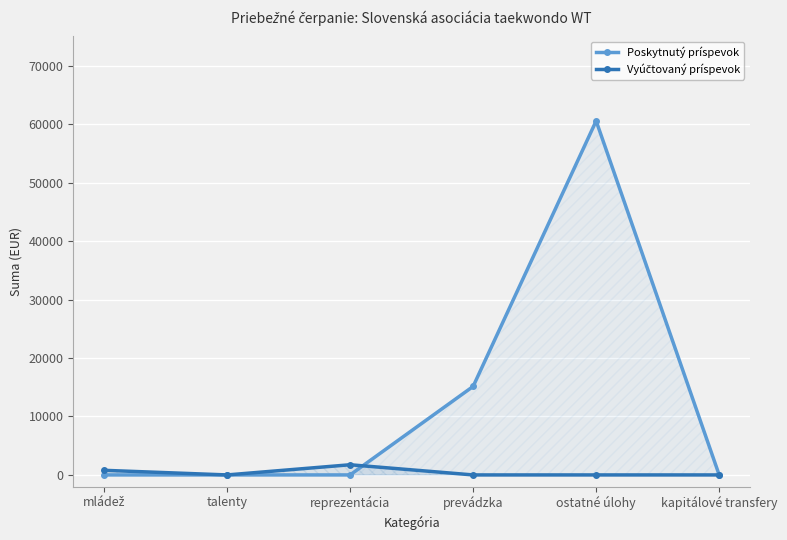

What is the label of the 6th point from the left?

kapitálové transfery